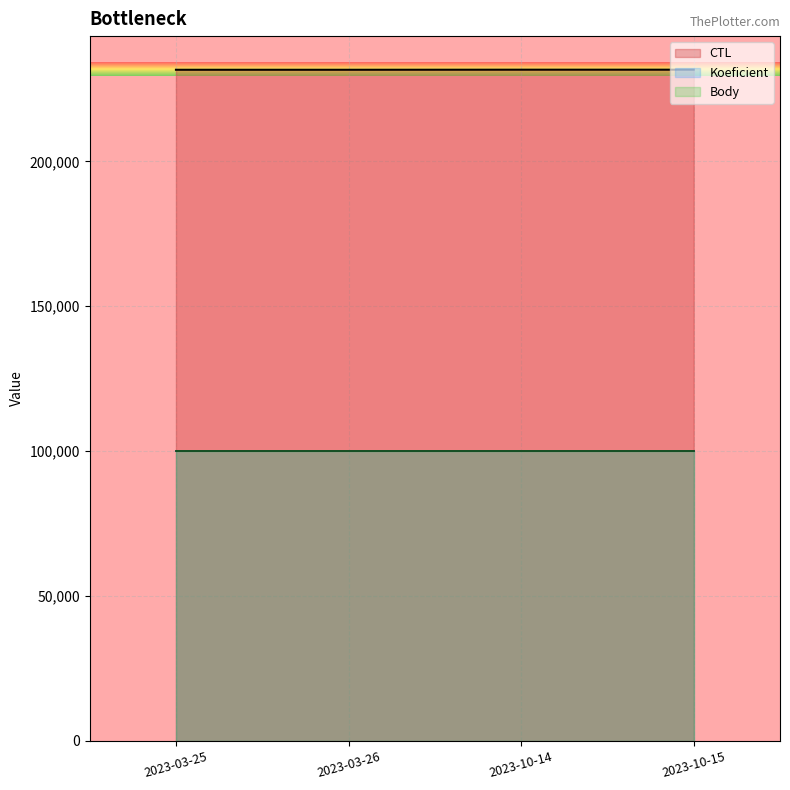

What is the average value of the Koeficient series?

1